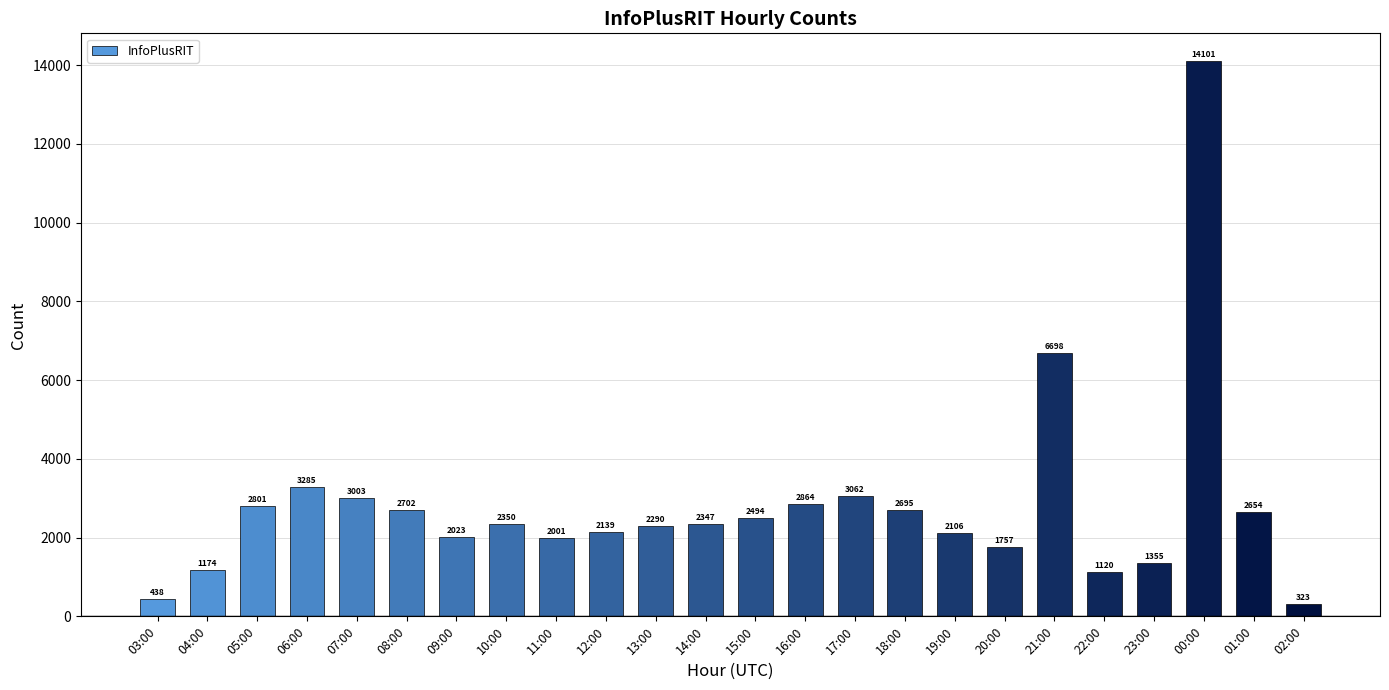

What is the difference between the maximum and second lowest values?

13663